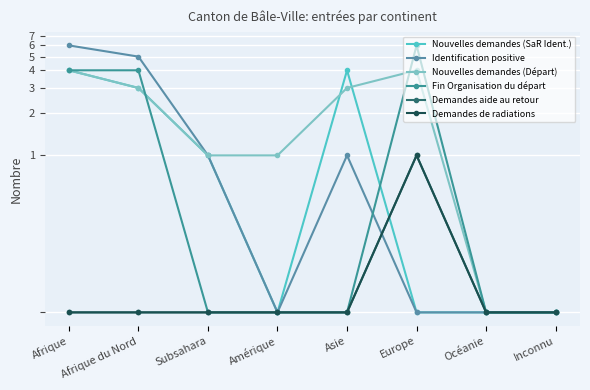

Rank the series at Afrique from highest to lowest value.

Identification positive, Nouvelles demandes (SaR Ident.), Nouvelles demandes (Départ), Fin Organisation du départ, Demandes aide au retour, Demandes de radiations